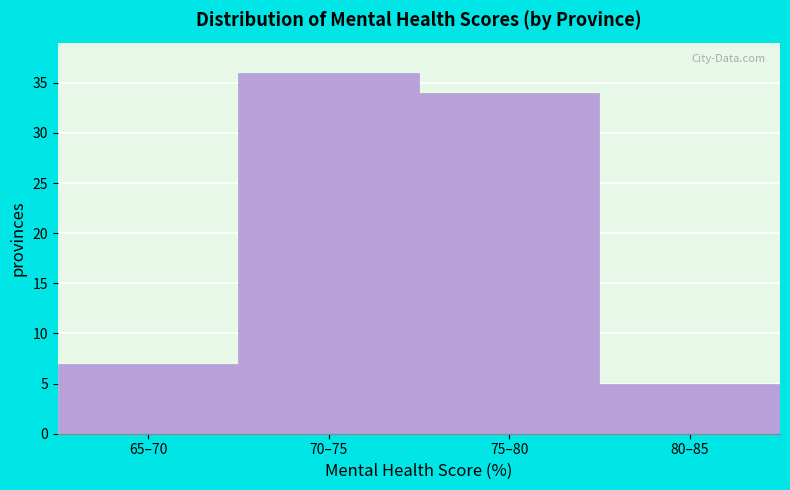

Reading left to right, what are all the values shown in this chart?

65–70=7	70–75=36	75–80=34	80–85=5